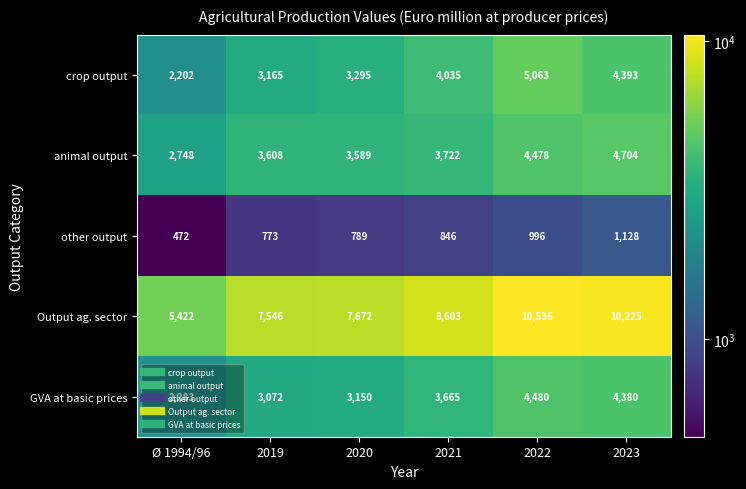

Is it true that crop output equals 5345 at 2020?

False